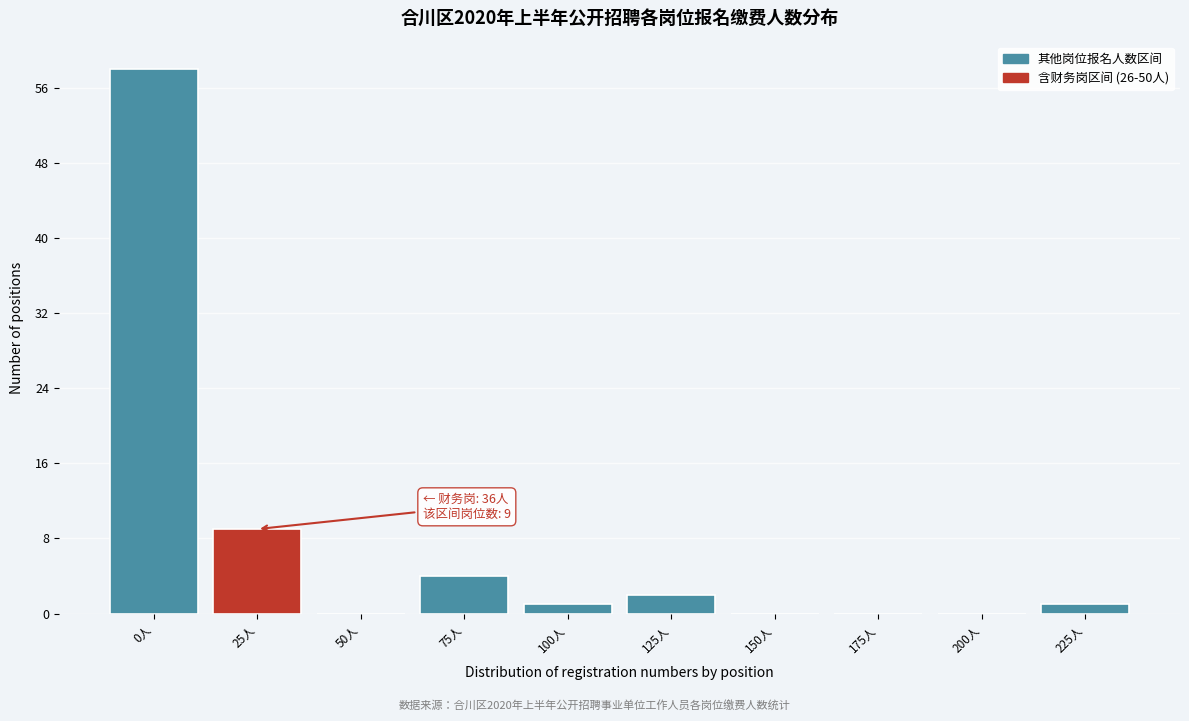

Reading left to right, what are all the values shown in this chart?

0人=58	25人=9	50人=0	75人=4	100人=1	125人=2	150人=0	175人=0	200人=0	225人=1